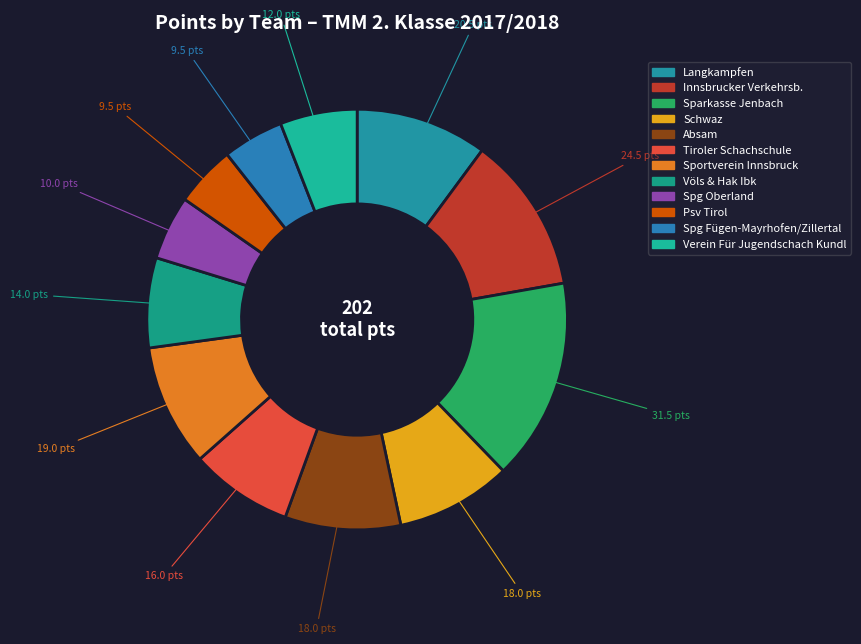

How many segments does this pie chart have?

12